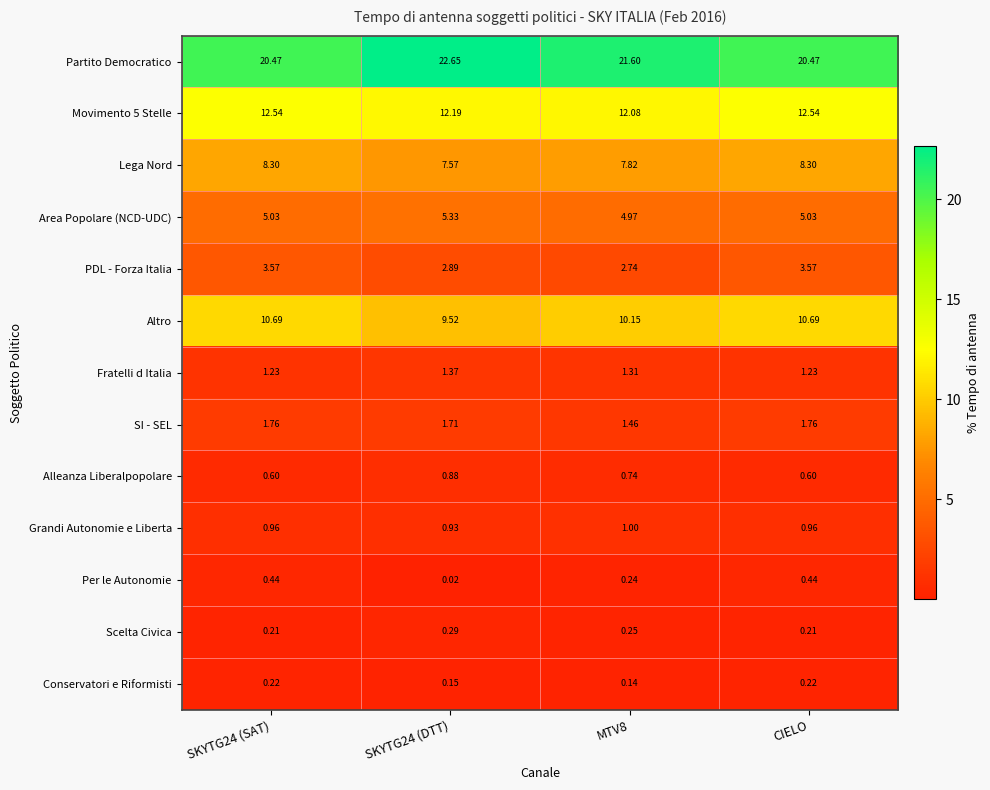

Is the value of Area Popolare (NCD-UDC) at MTV8 greater than the value of Movimento 5 Stelle at CIELO?

No